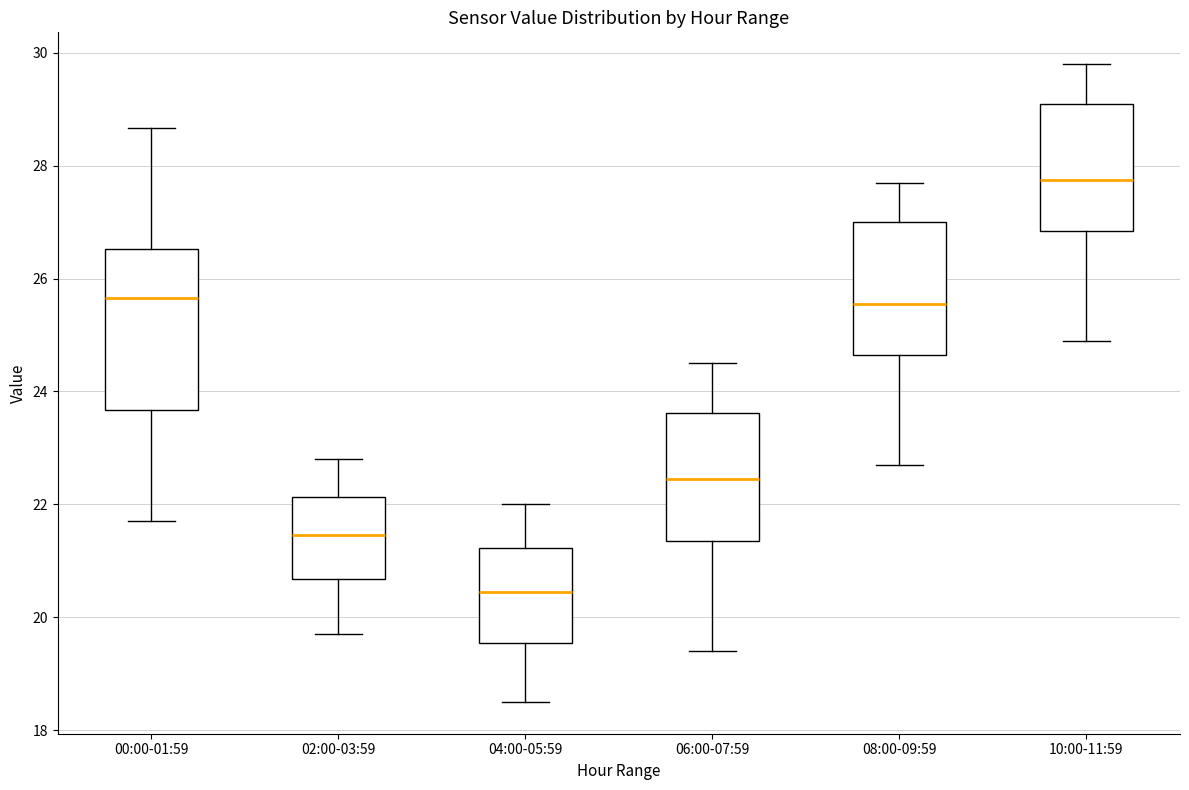

Reading left to right, transcribe this box plot: for each box, give where its median line is, the range the box spans, and where its two whiskers end, as read against the y-axis. The values are not printed on the chart, so give them approximately, as read against the axis.

00:00-01:59: median 25.6, box 23.6 to 26.6, whiskers 21.8 to 28.6
02:00-03:59: median 21.4, box 20.6 to 22.2, whiskers 19.8 to 22.8
04:00-05:59: median 20.4, box 19.6 to 21.2, whiskers 18.6 to 22.0
06:00-07:59: median 22.4, box 21.4 to 23.6, whiskers 19.4 to 24.6
08:00-09:59: median 25.6, box 24.6 to 27.0, whiskers 22.8 to 27.8
10:00-11:59: median 27.8, box 26.8 to 29.2, whiskers 25.0 to 29.8